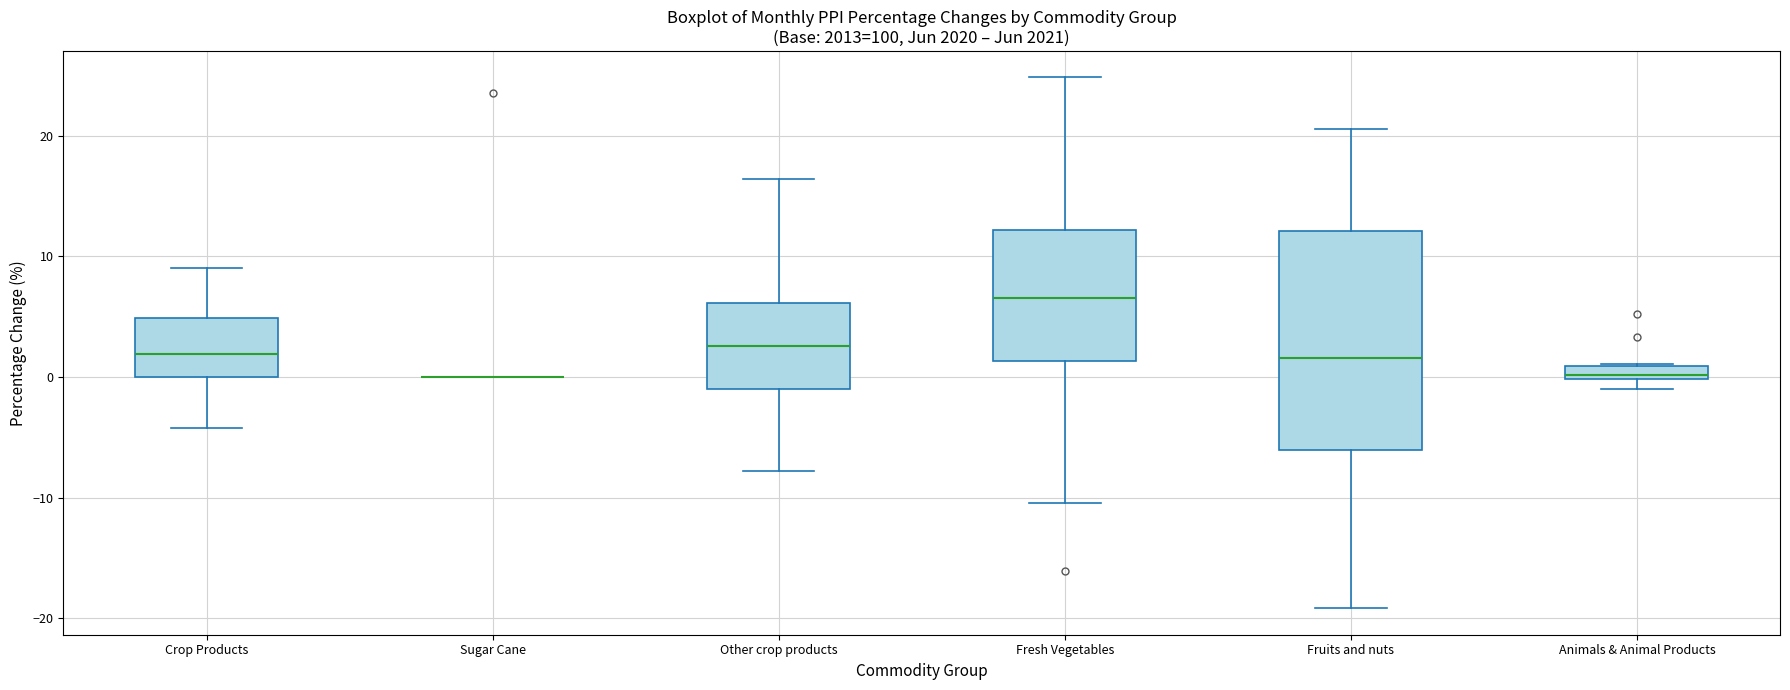

Comparing the boxes themselves (not the whiskers), which one is the tallest?

Fruits and nuts